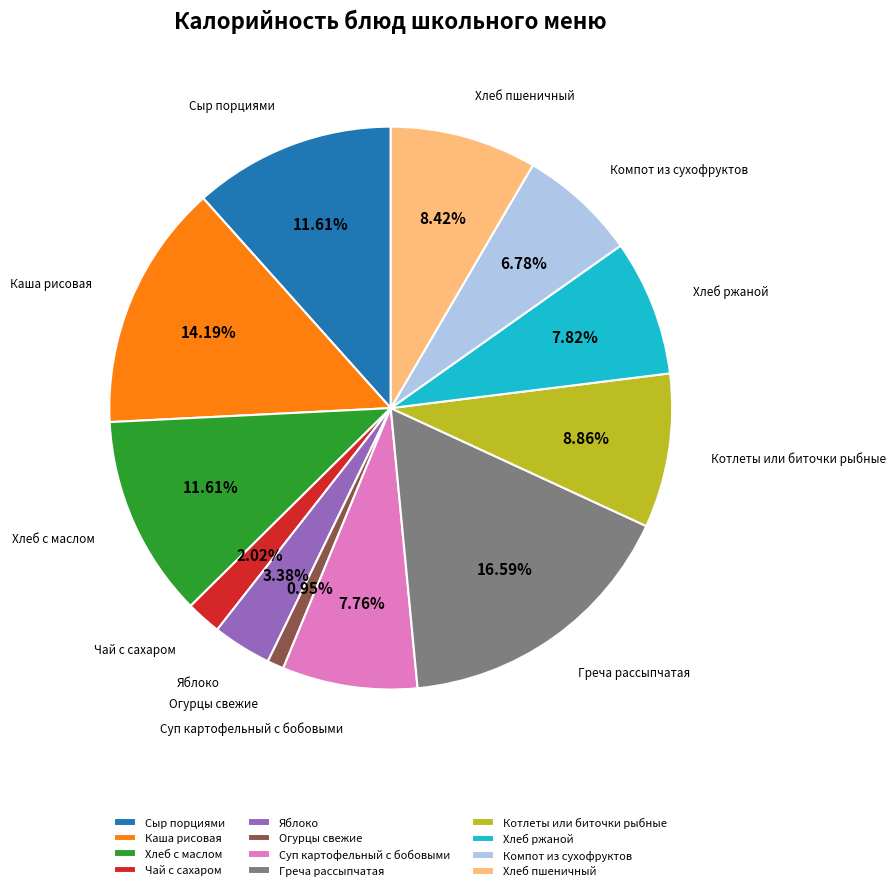

To the nearest percent, what is the difference between the largest and smallest slice percentages?

16%